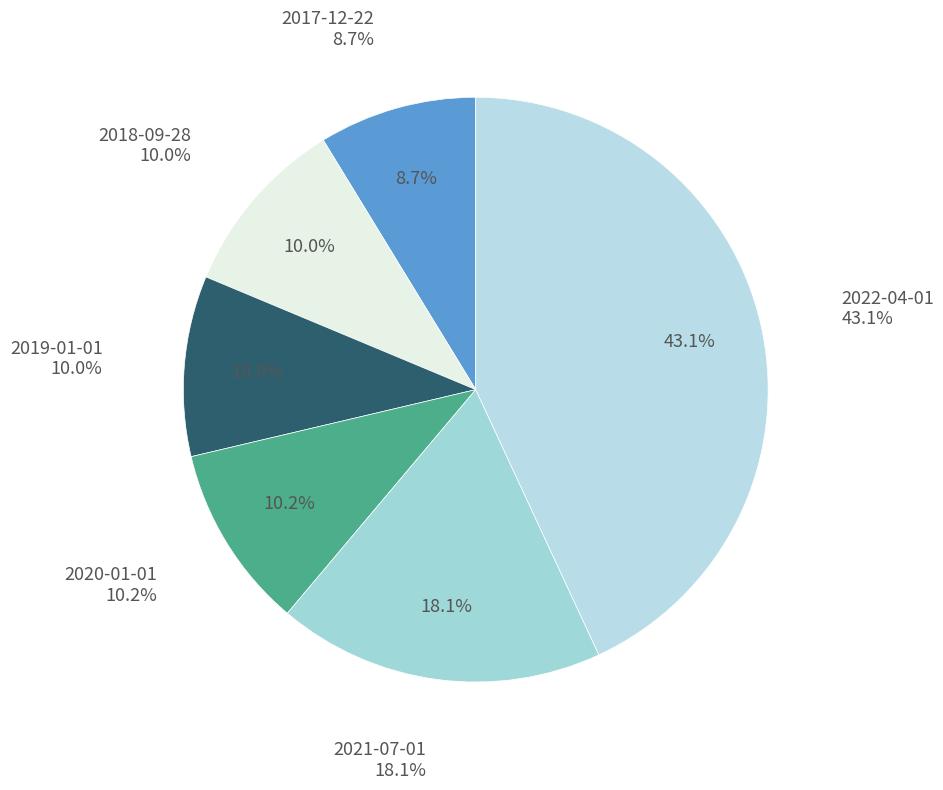

Is 2020-01-01 the majority of the pie?

No